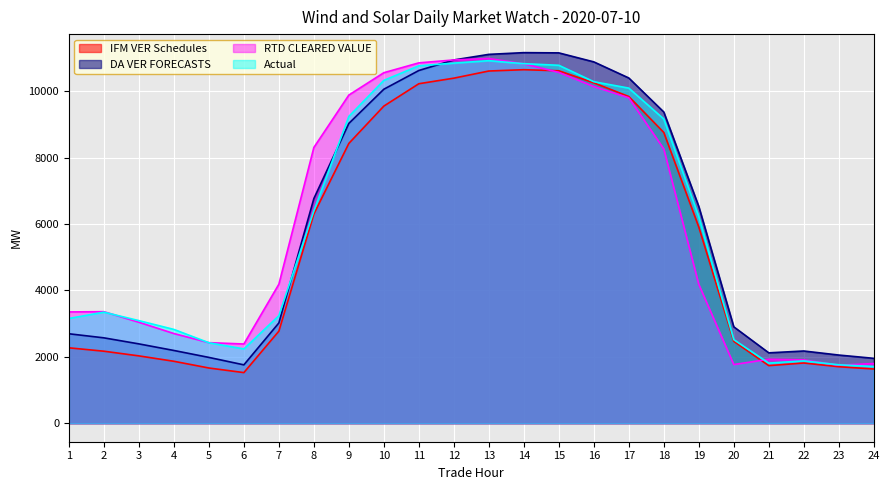

What is the difference between the highest and lowest values at 23?

351.7